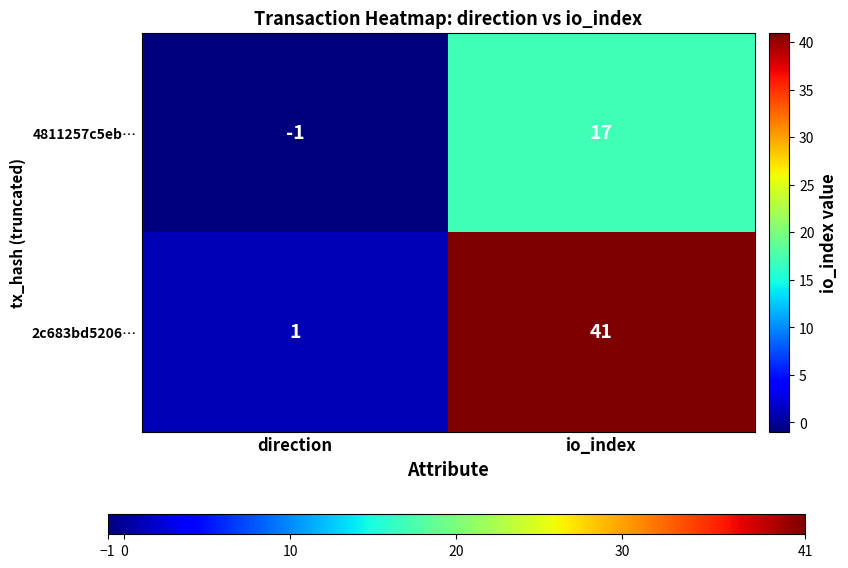

The value of 4811257c5eb… at io_index is 29. True or false?

False